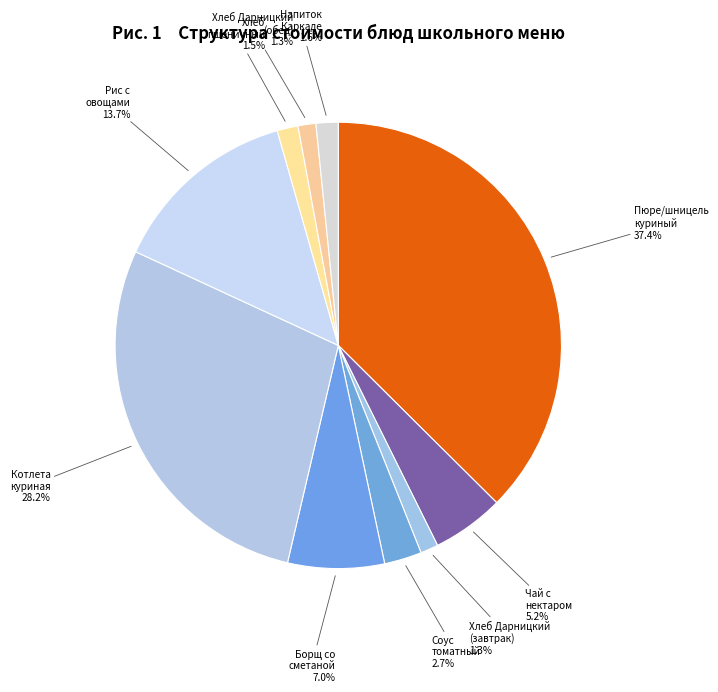

Which category has the biggest portion of the pie?

Пюре/шницель куриный